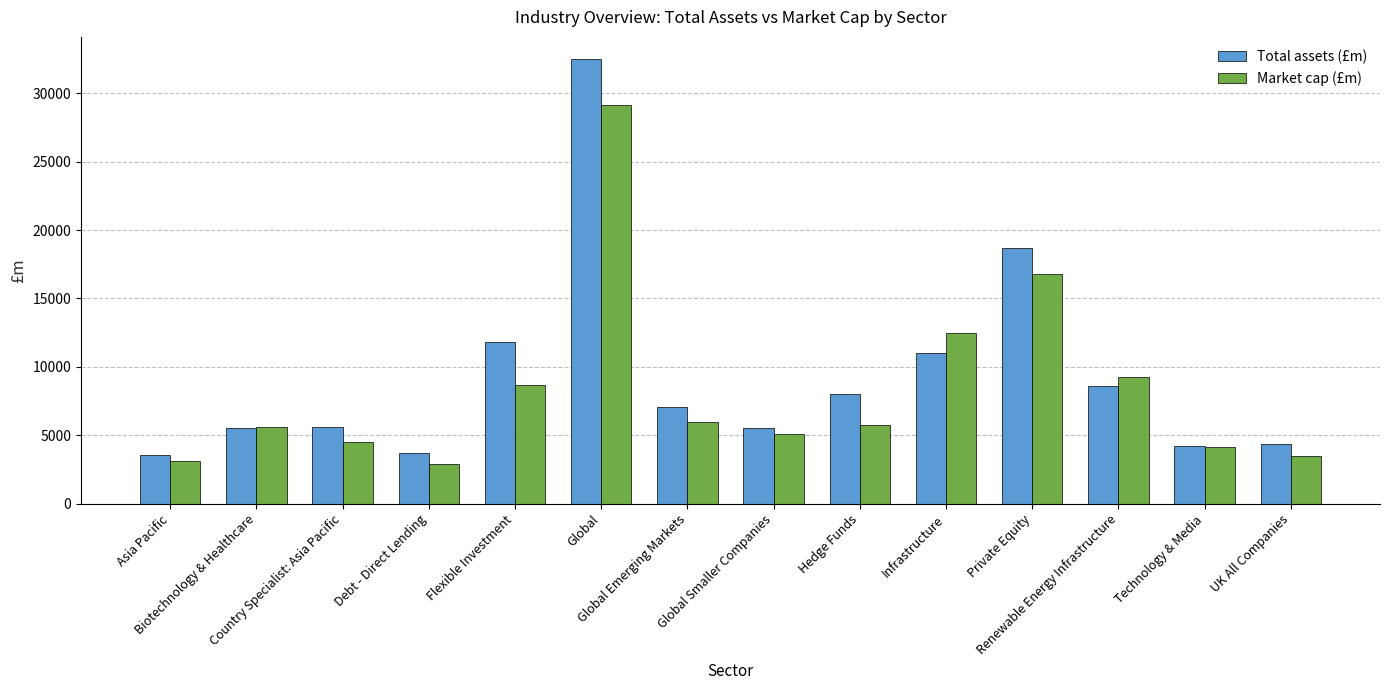

Are the bars grouped side by side (vs. stacked)?

Yes